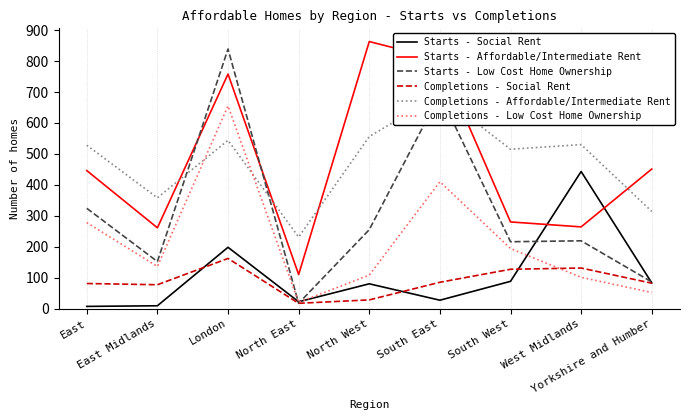

What is the approximate value of Completions - Affordable/Intermediate Rent at North East?

231